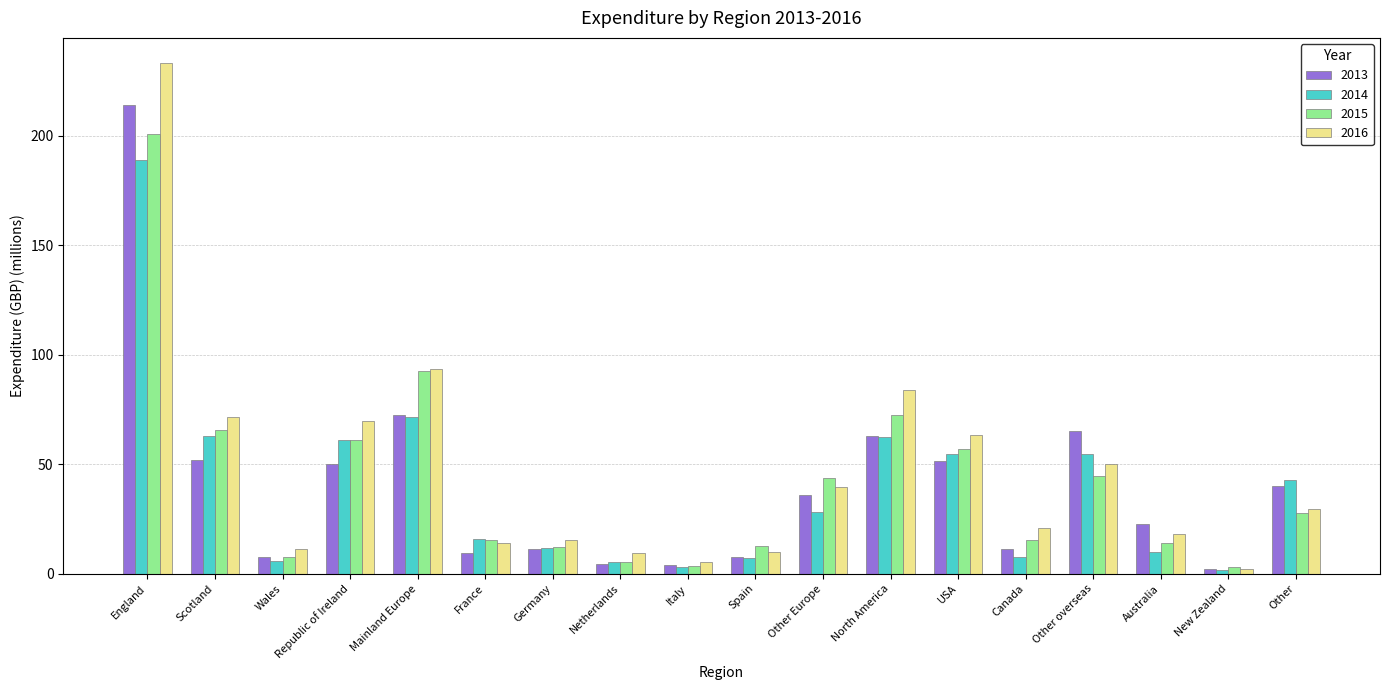

What is the value of the 2014 bar at the 10th from the left?

7.0